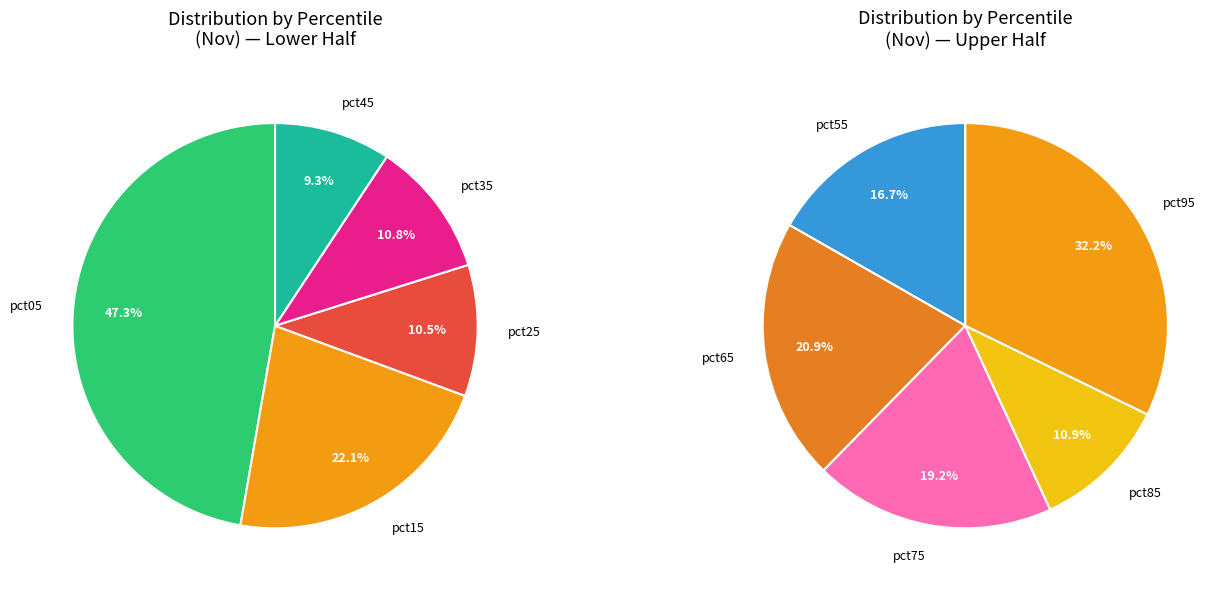

Which category has the biggest portion of the pie?

pct05